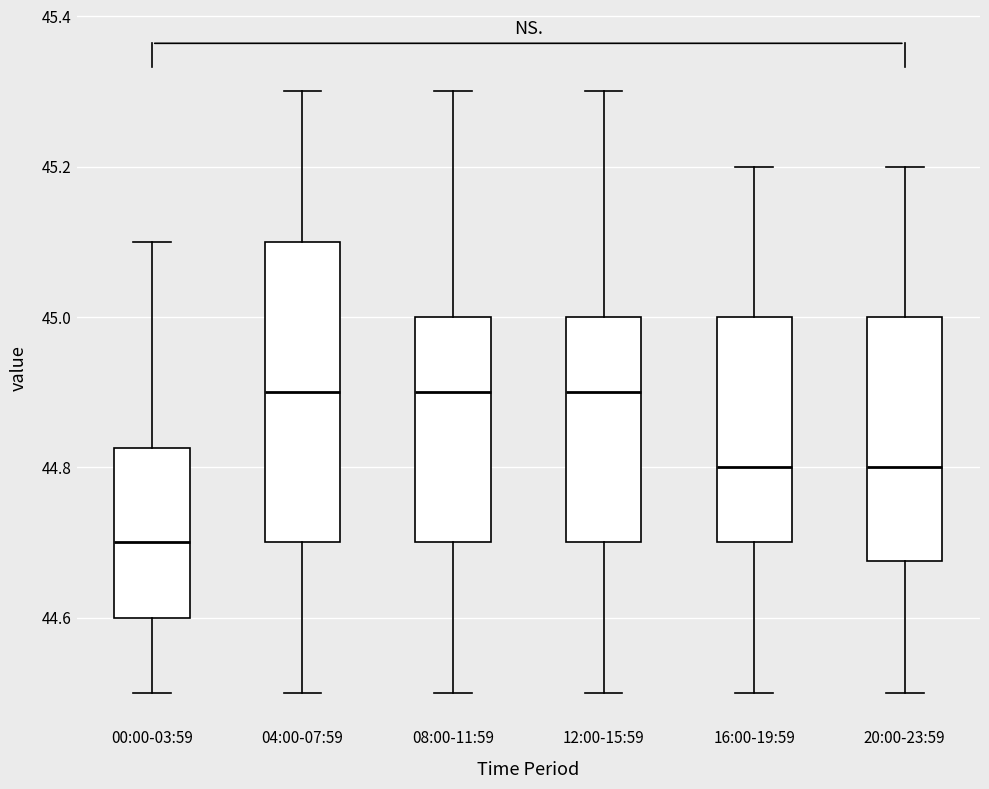

Which box has the lowest median line?

00:00-03:59